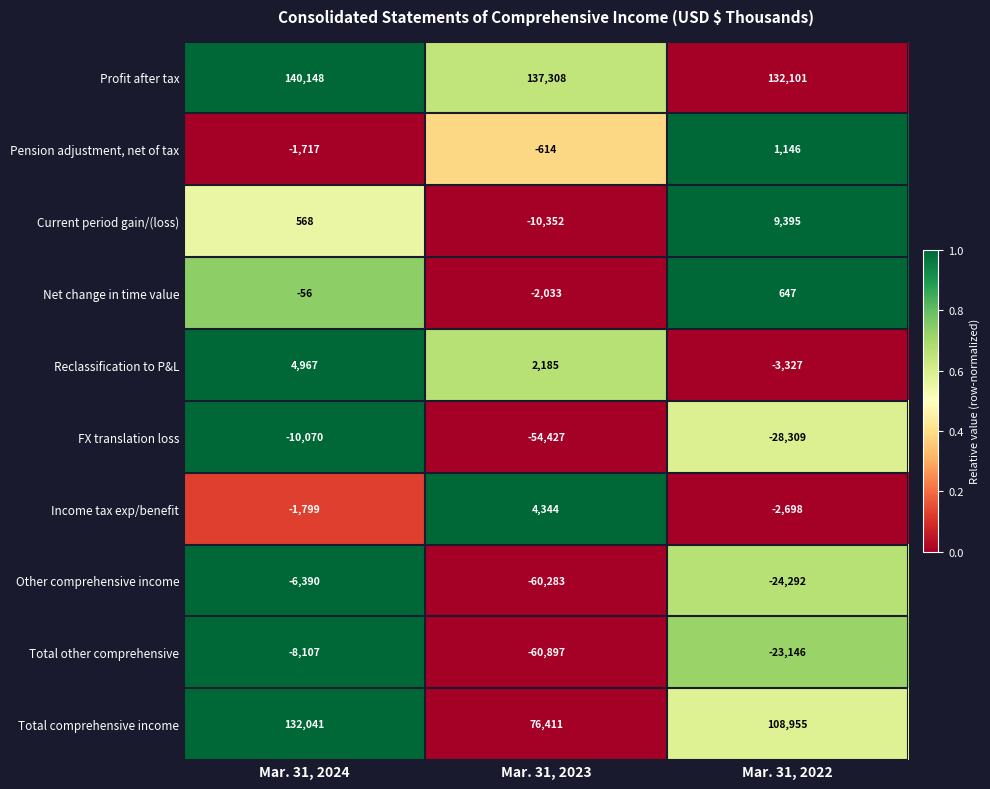

Reading left to right, list all the values displayed in this chart.

Profit after tax: Mar. 31, 2024=140148	Mar. 31, 2023=137308	Mar. 31, 2022=132101
Pension adjustment, net of tax: Mar. 31, 2024=-1717	Mar. 31, 2023=-614	Mar. 31, 2022=1146
Current period gain/(loss): Mar. 31, 2024=568	Mar. 31, 2023=-10352	Mar. 31, 2022=9395
Net change in time value: Mar. 31, 2024=-56	Mar. 31, 2023=-2033	Mar. 31, 2022=647
Reclassification to P&L: Mar. 31, 2024=4967	Mar. 31, 2023=2185	Mar. 31, 2022=-3327
FX translation loss: Mar. 31, 2024=-10070	Mar. 31, 2023=-54427	Mar. 31, 2022=-28309
Income tax exp/benefit: Mar. 31, 2024=-1799	Mar. 31, 2023=4344	Mar. 31, 2022=-2698
Other comprehensive income: Mar. 31, 2024=-6390	Mar. 31, 2023=-60283	Mar. 31, 2022=-24292
Total other comprehensive: Mar. 31, 2024=-8107	Mar. 31, 2023=-60897	Mar. 31, 2022=-23146
Total comprehensive income: Mar. 31, 2024=132041	Mar. 31, 2023=76411	Mar. 31, 2022=108955